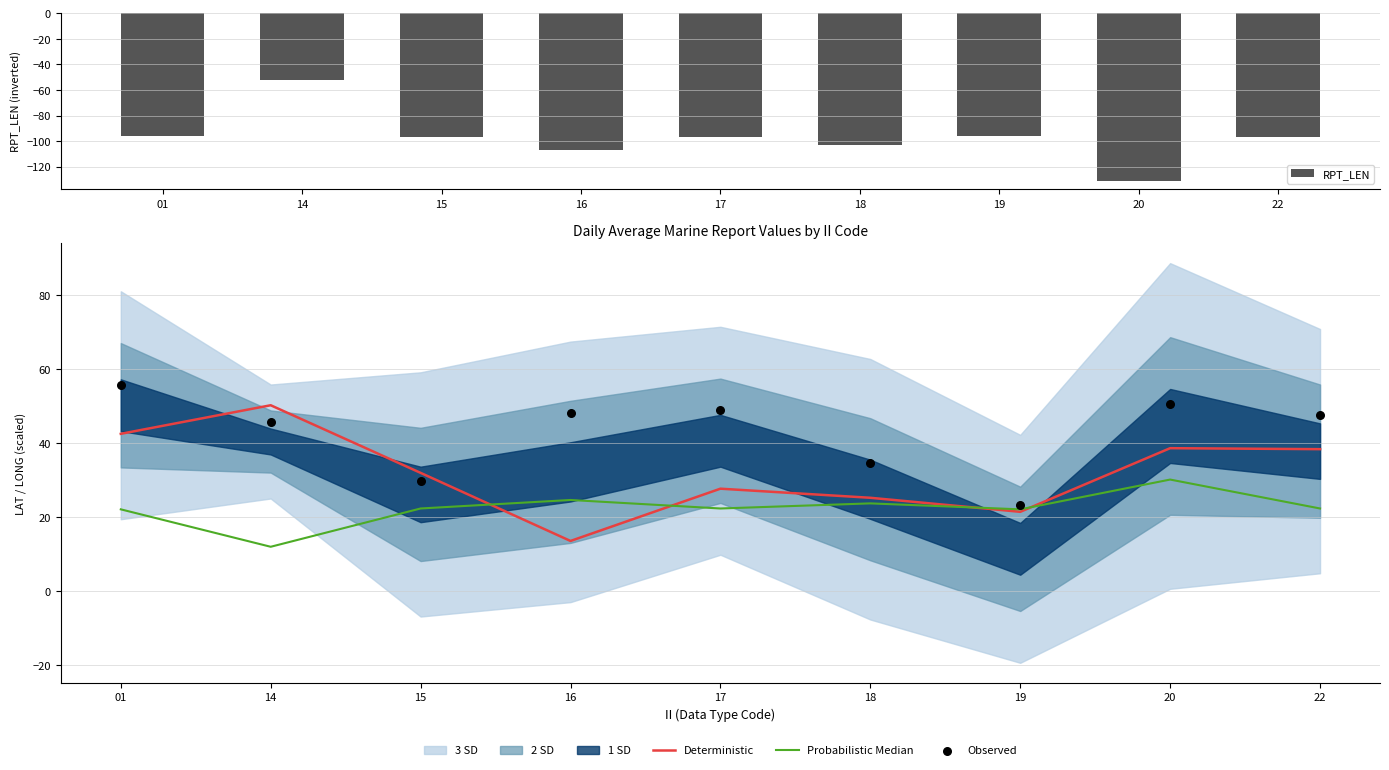

Which series has the widest spread of Y values?

RPT_LEN